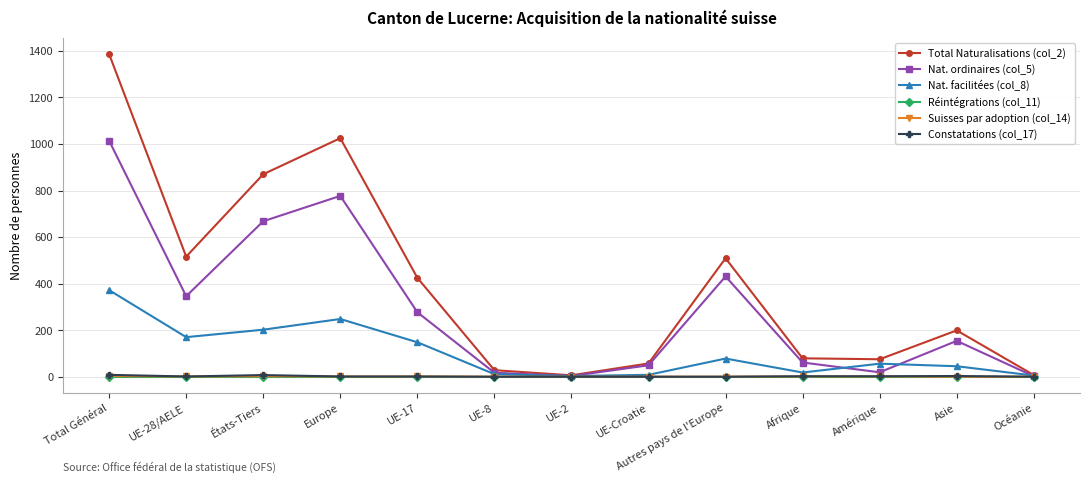

Which series has the largest total across all categories?

Total Naturalisations (col_2)